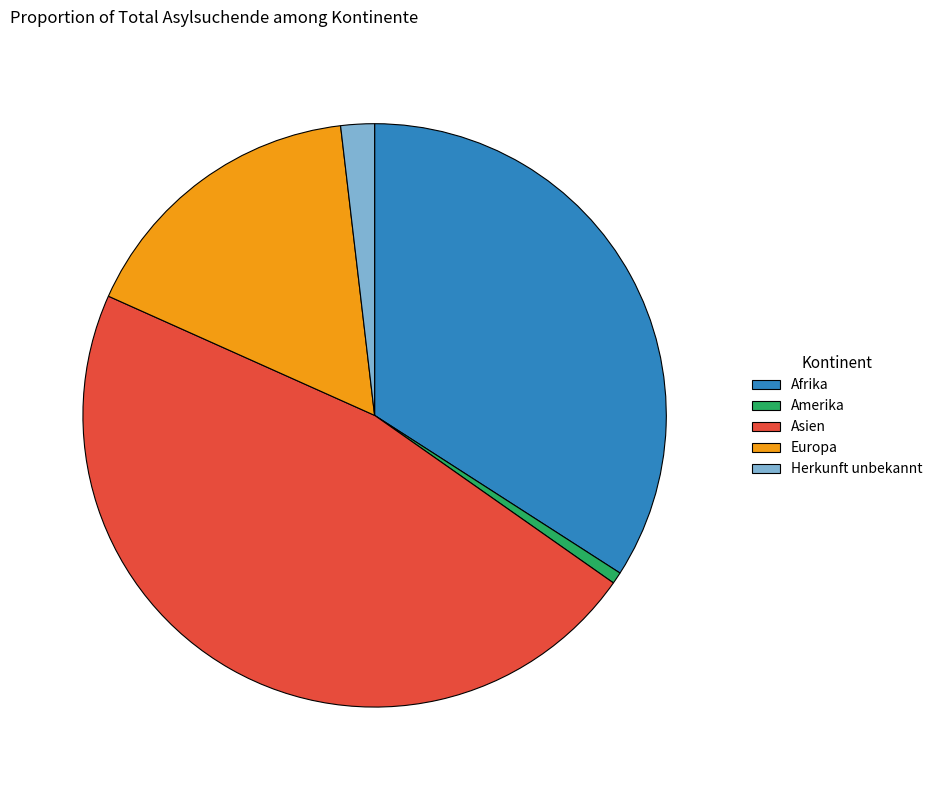

The Herkunft unbekannt slice represents 2% of the pie. True or false?

True